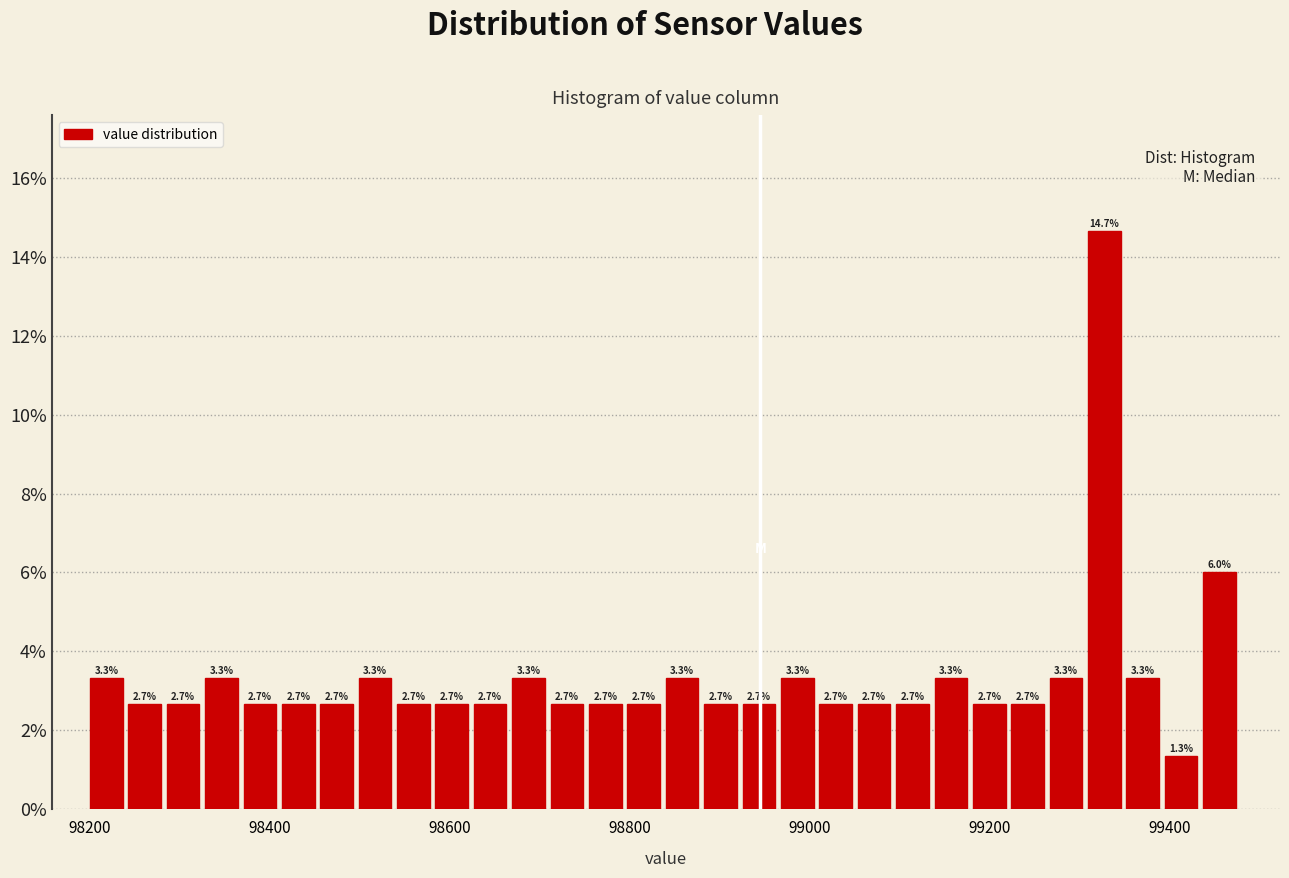

Around what value on the x-axis is the tallest bar? Give the approximate position of its centre, as read against the axis.

99320